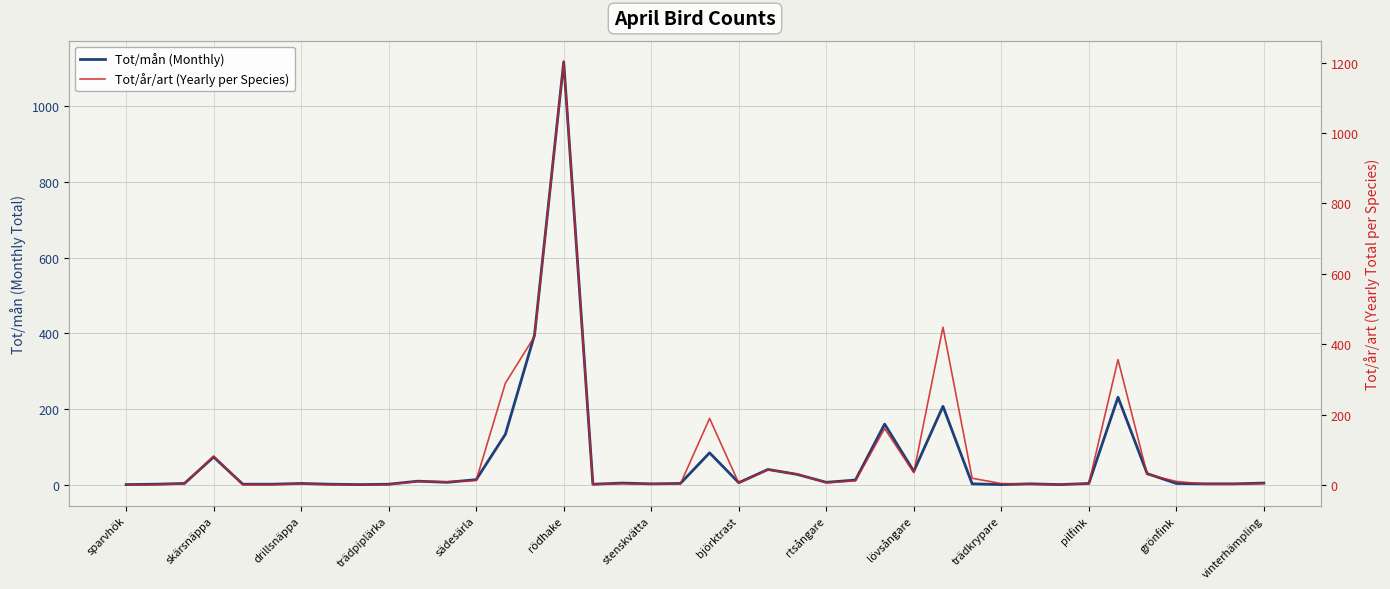

What is the difference between the highest and lowest values at rtsångare?

1